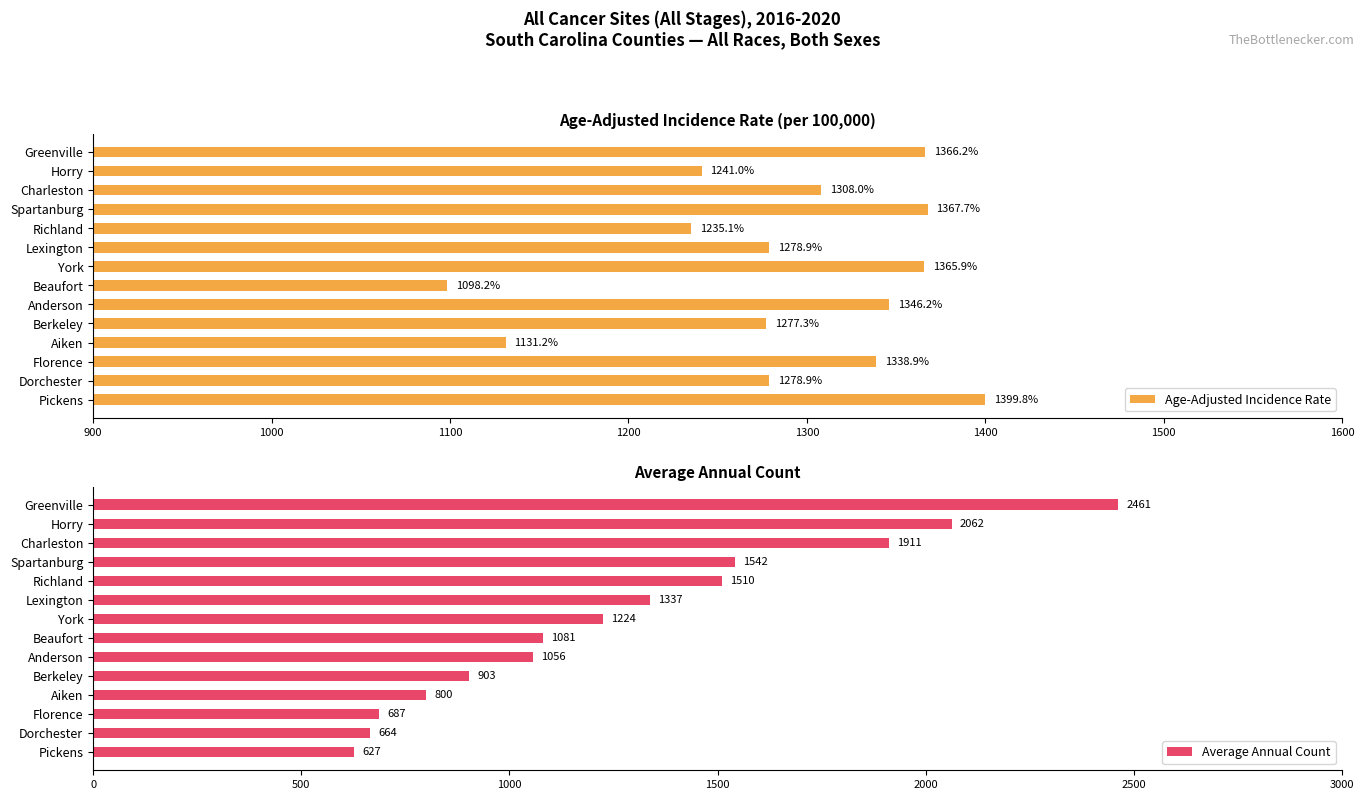

Does the chart contain stacked bars?

No